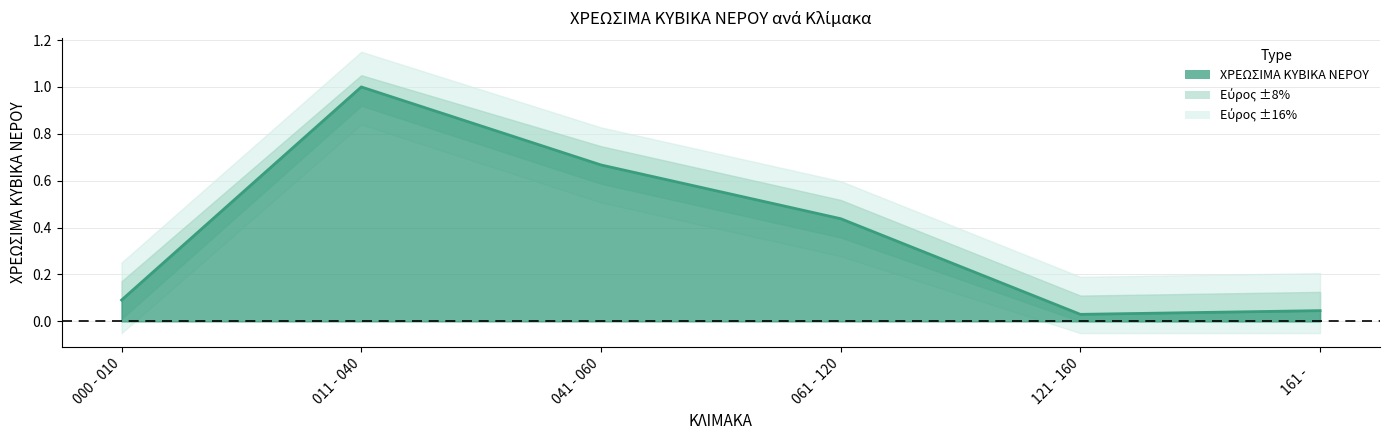

At which category does the chart reach its minimum across all series?

121 - 160